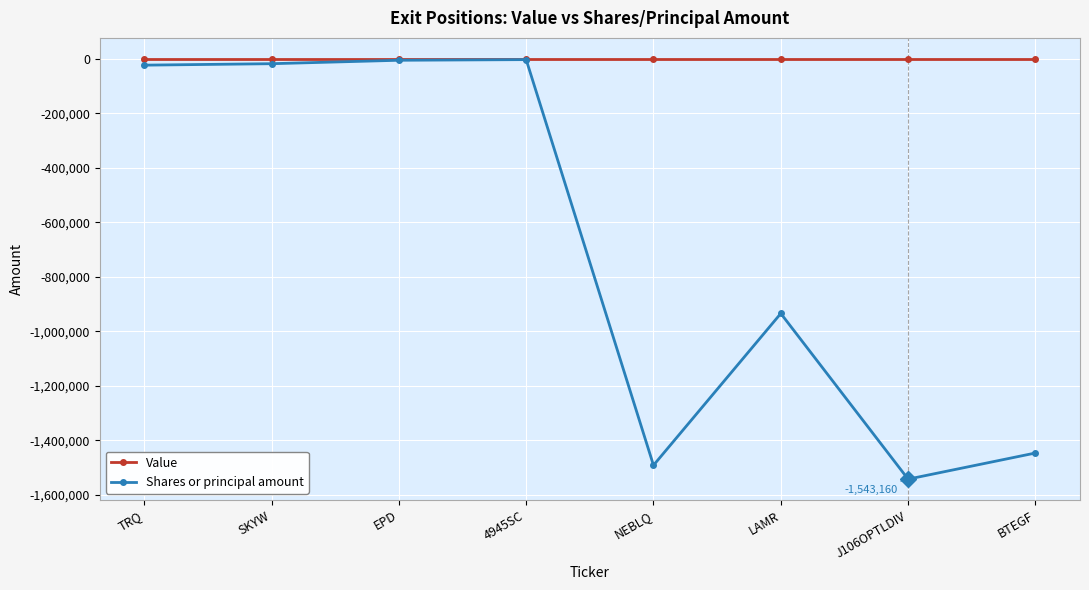

Rank the series at J106OPTLDIV from lowest to highest value.

Shares or principal amount, Value